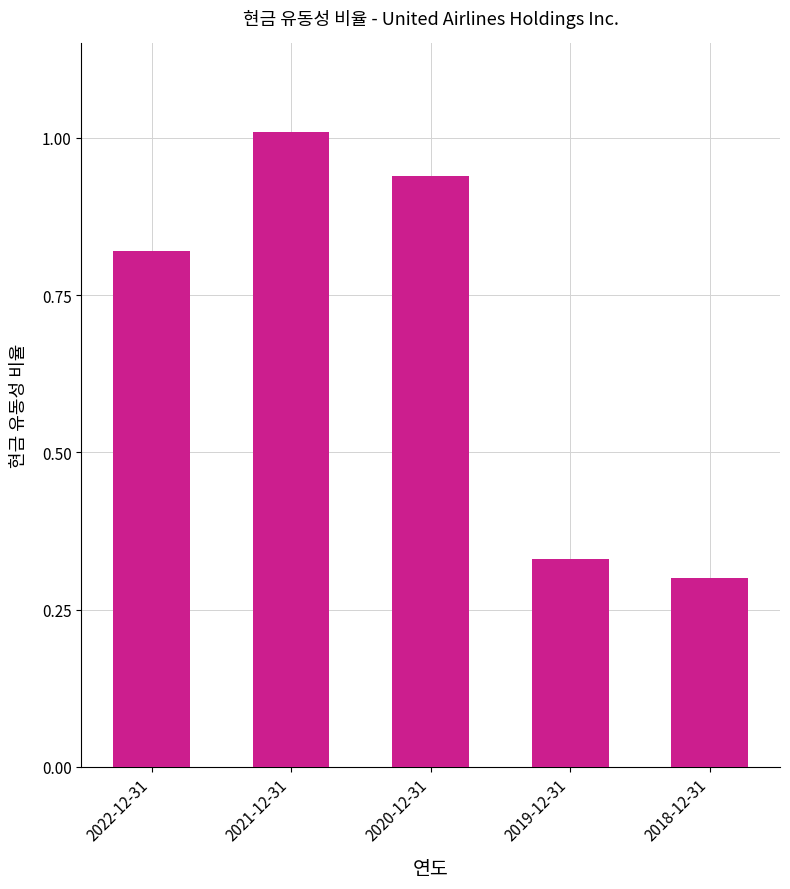

Which label corresponds to the smallest value in the chart?

2018-12-31